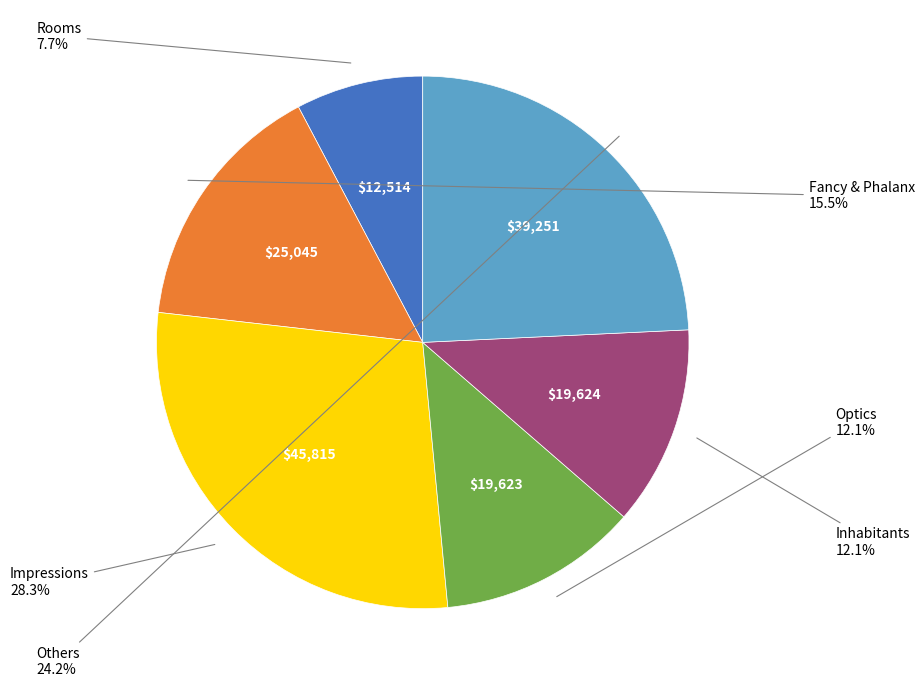

Is there any slice that represents more than half of the pie?

No